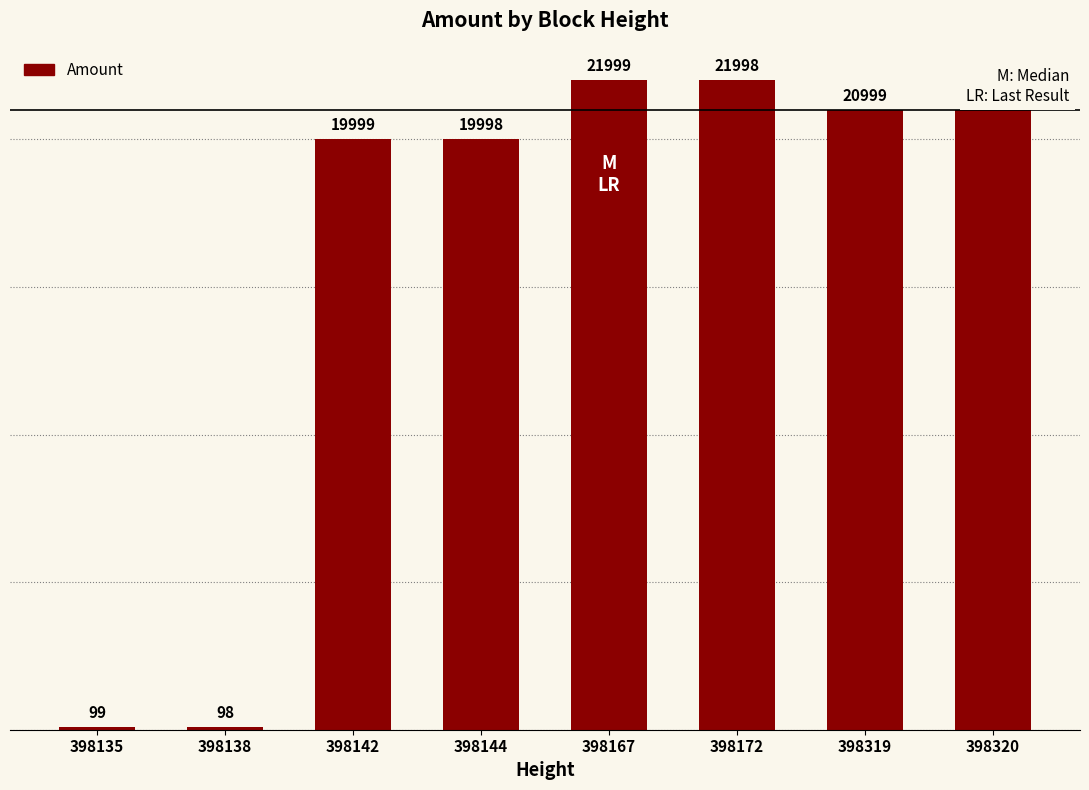

Which label corresponds to the smallest value in the chart?

398138